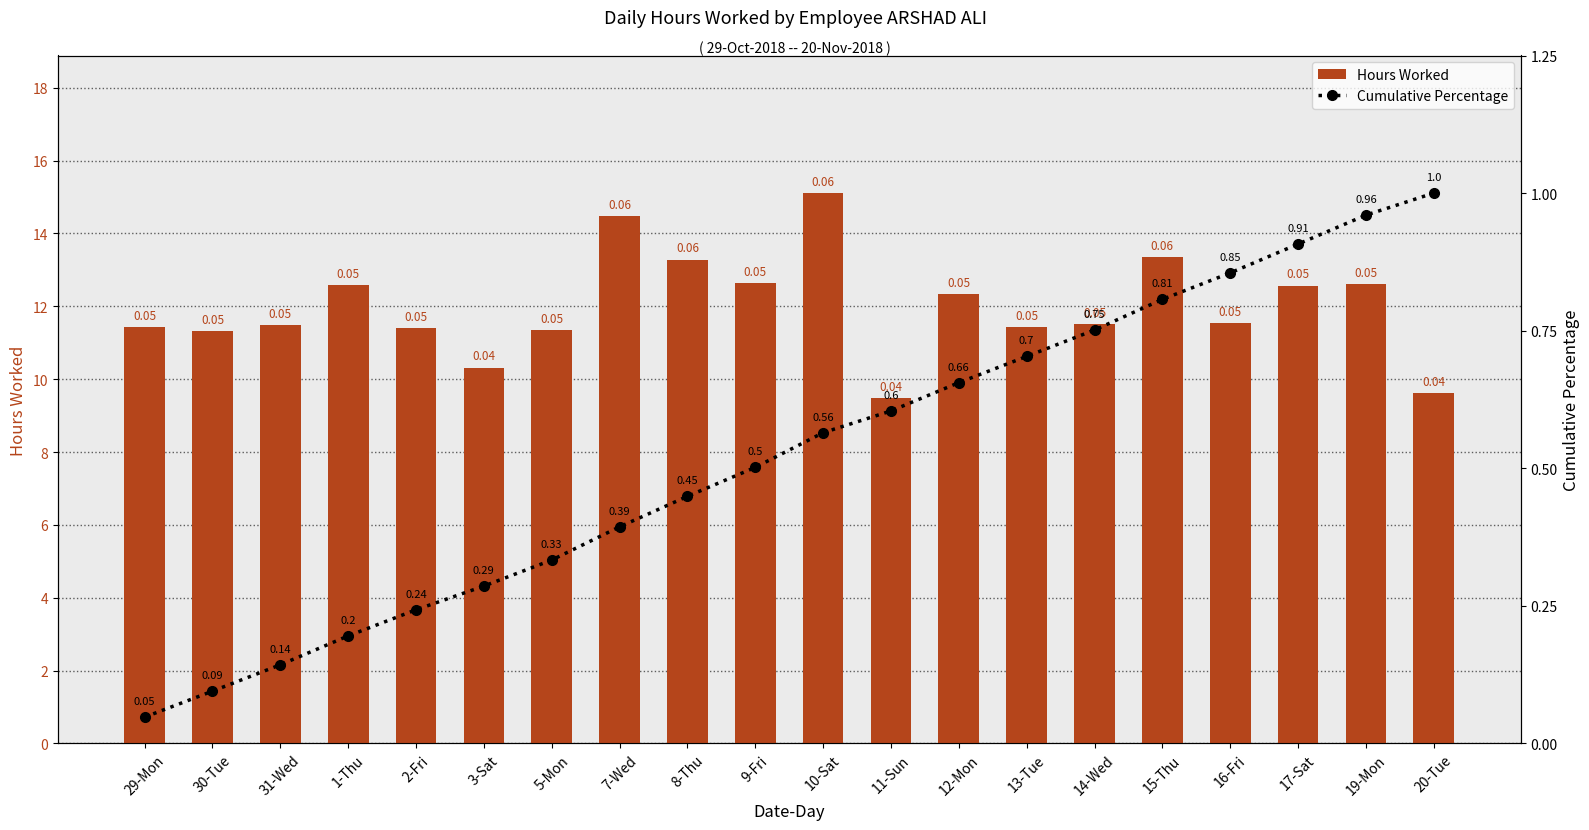

Rank the series by their maximum value, from highest to lowest.

Hours Worked, Cumulative Percentage